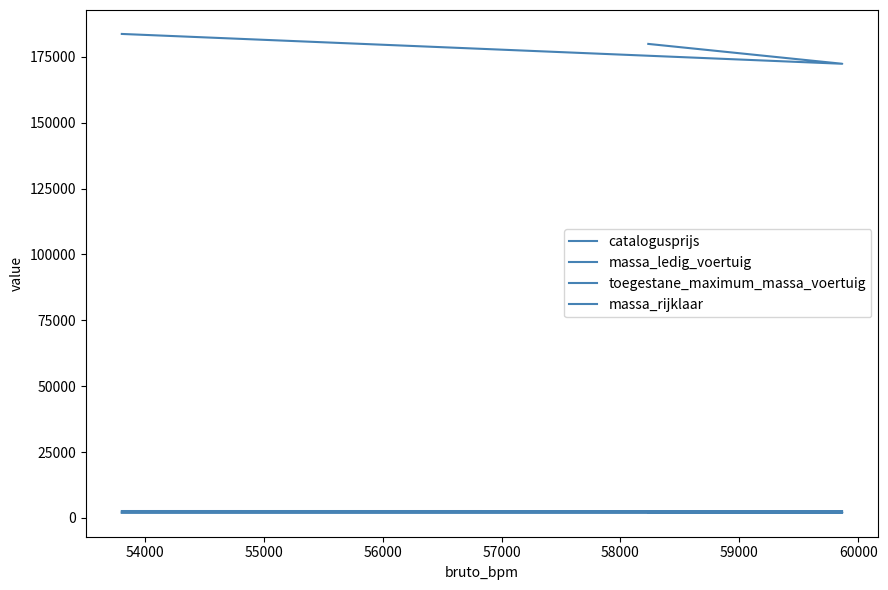

Rank the series at 55000 from highest to lowest value.

catalogusprijs, toegestane_maximum_massa_voertuig, massa_rijklaar, massa_ledig_voertuig